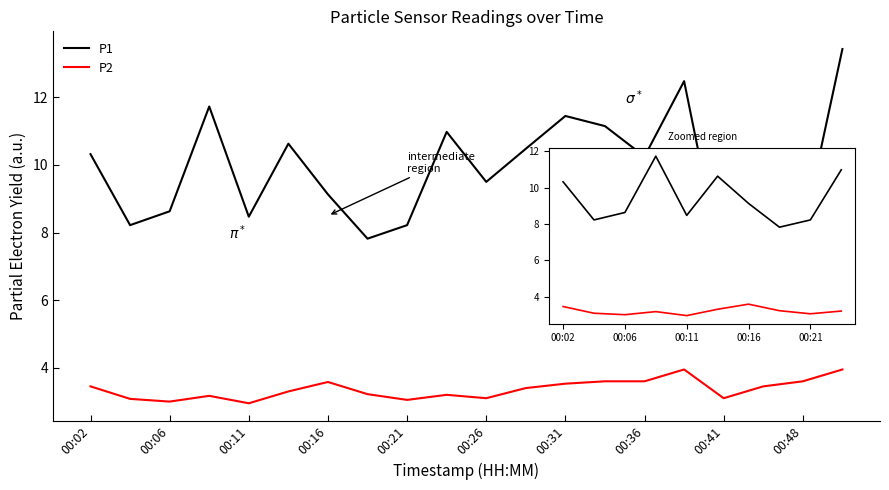

True or false: P2 and P1 cross at least once.

False